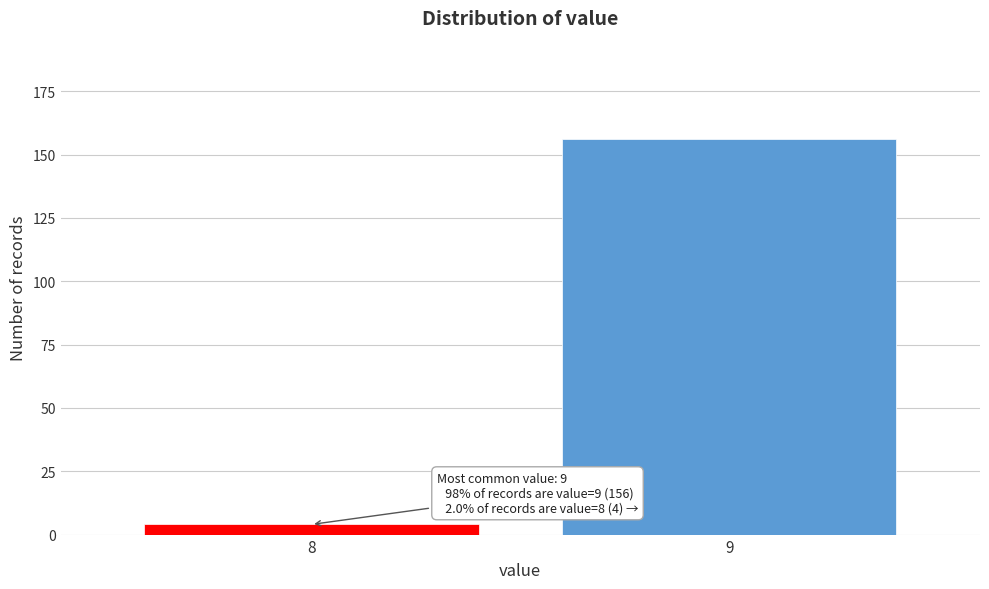

Reading left to right, transcribe all the data shown in this chart.

8=4	9=156